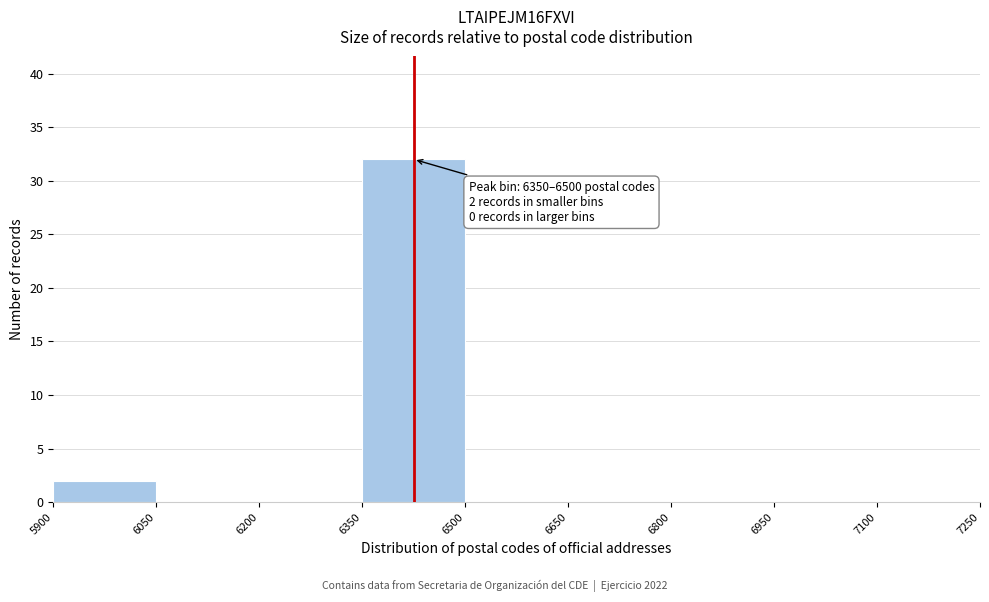

Over which range of the x-axis is the bar tallest?

6350 to 6500